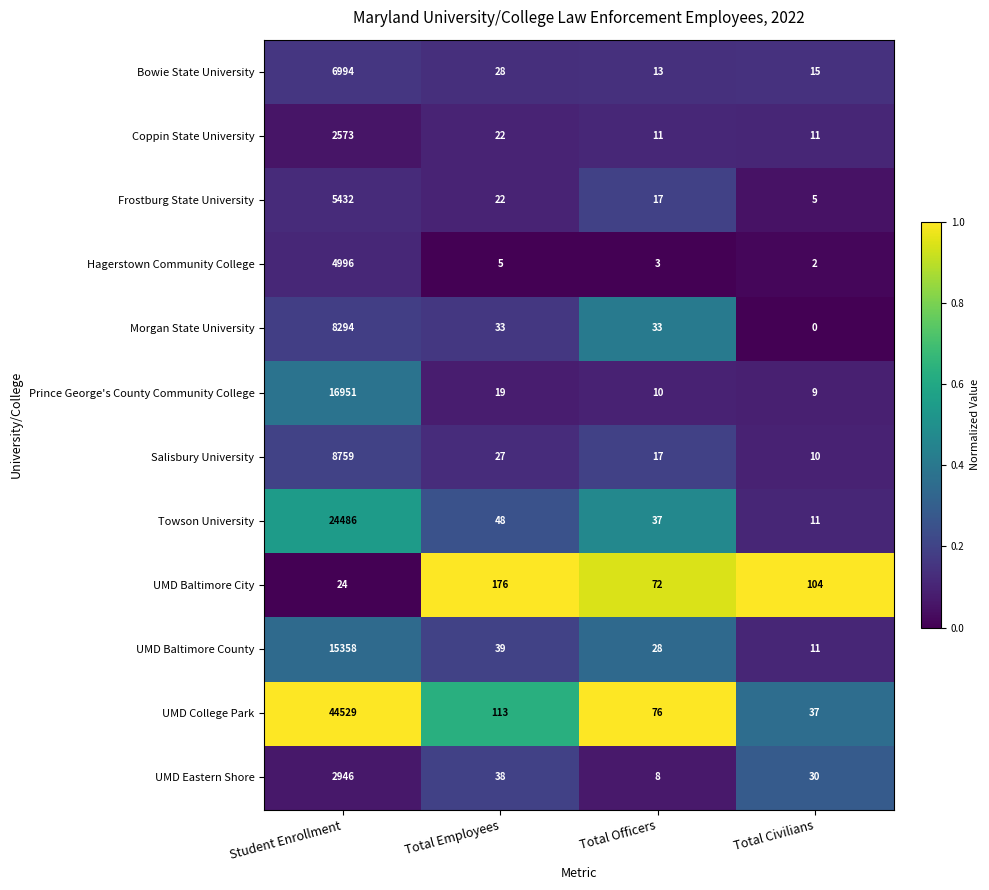

Read the UMD Baltimore County value at Total Employees.

39